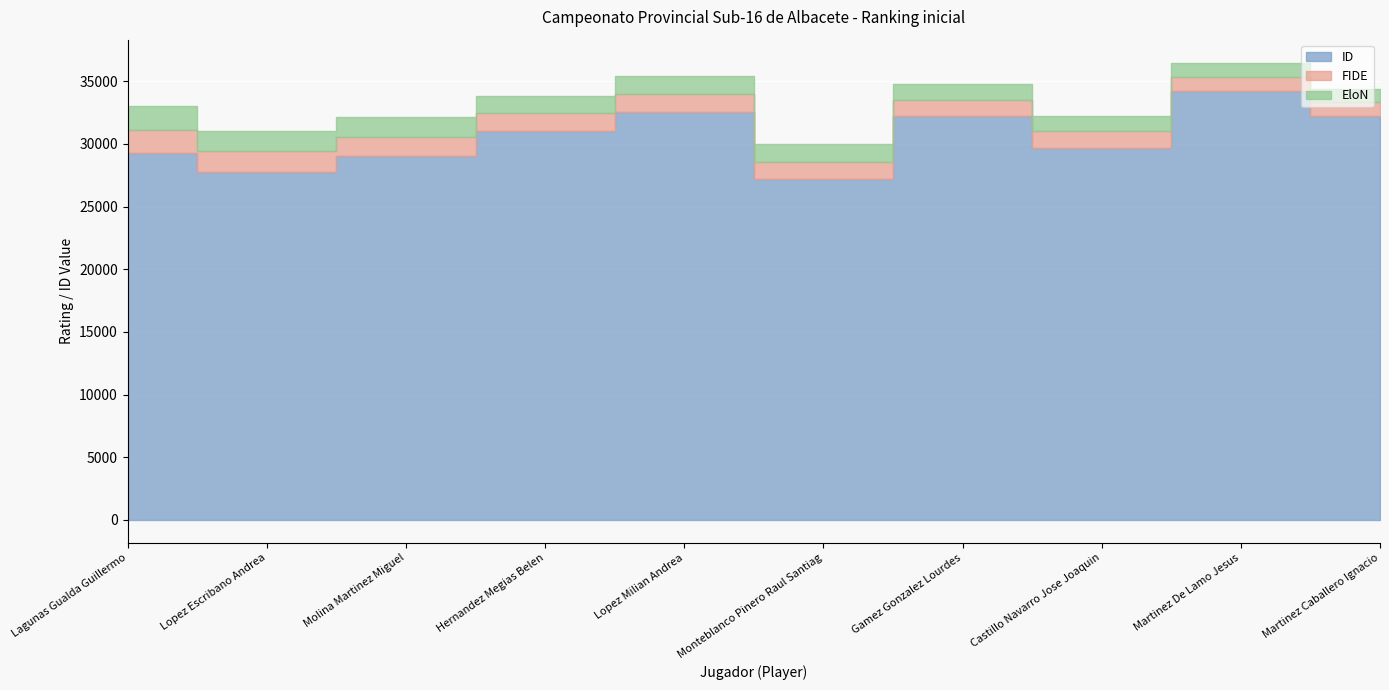

Where do FIDE and EloN first cross each other?

Lagunas Gualda Guillermo and Lopez Escribano Andrea